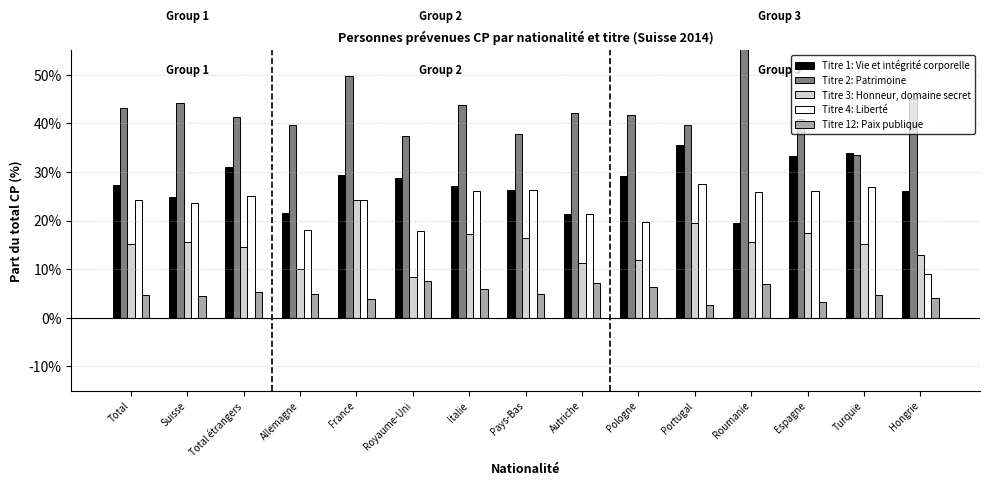

What is the difference between the maximum and second lowest values in the Titre 12: Paix publique series?

4.4